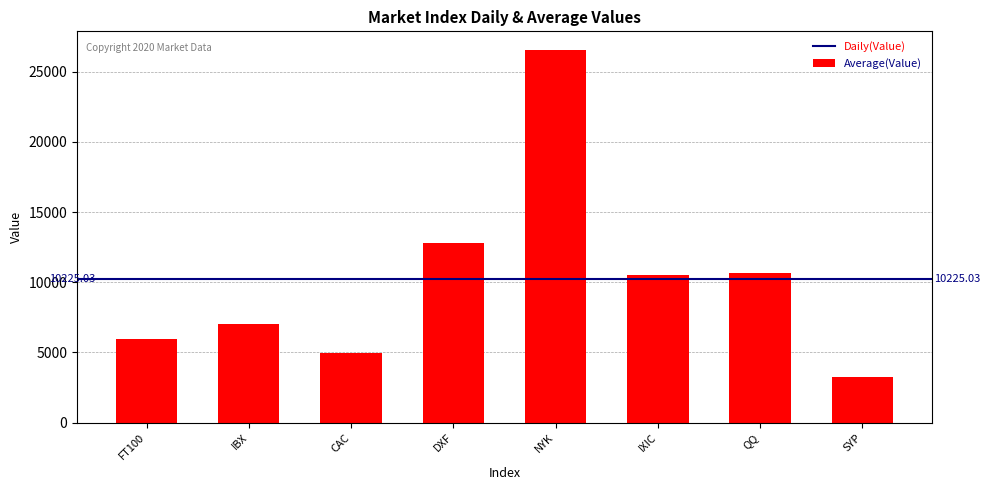

Are the bars grouped side by side (vs. stacked)?

No